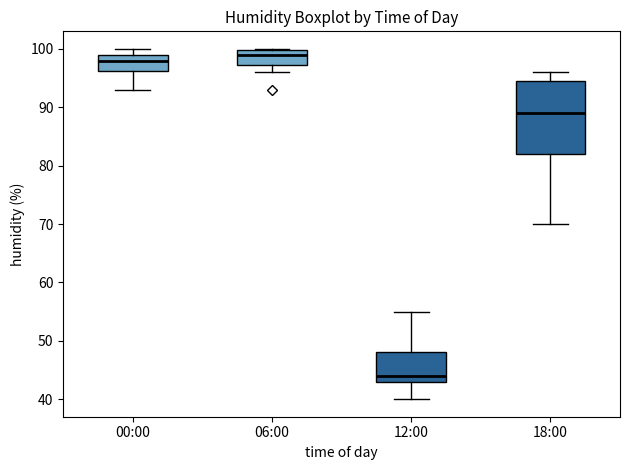

Reading left to right, read every box against the y-axis: the position of its median line, the range the box covers, and the ends of its whiskers. The values are not printed on the chart, so give them approximately, as read against the axis.

00:00: median 98, box 96 to 99, whiskers 93 to 100
06:00: median 99, box 97 to 100, whiskers 96 to 100
12:00: median 44, box 43 to 48, whiskers 40 to 55
18:00: median 89, box 82 to 95, whiskers 70 to 96